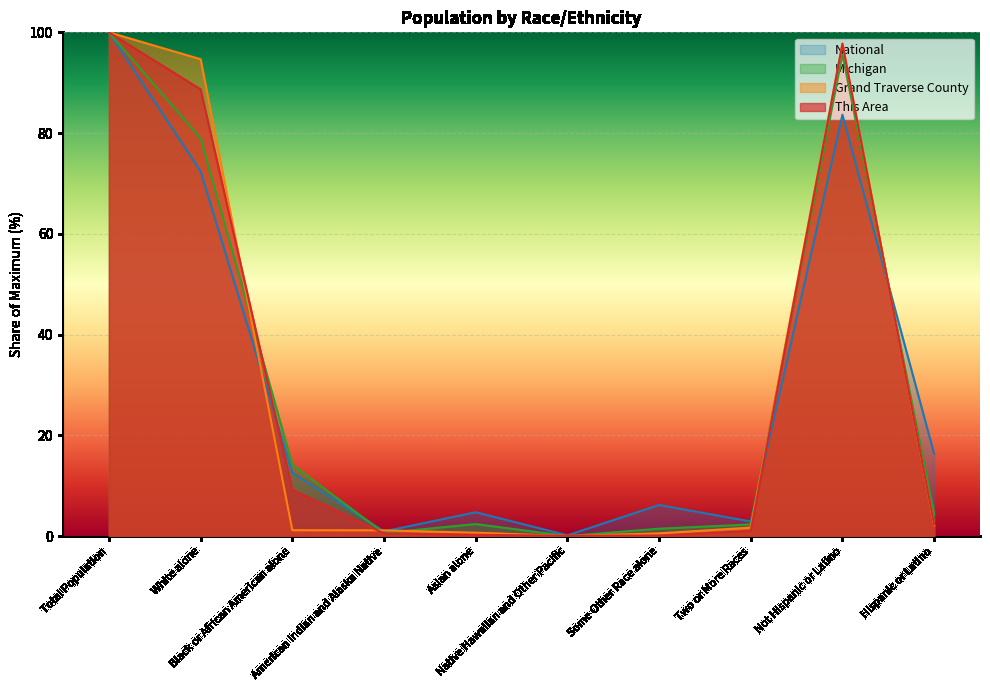

The This Area series shows 100.0 at Total Population. True or false?

True